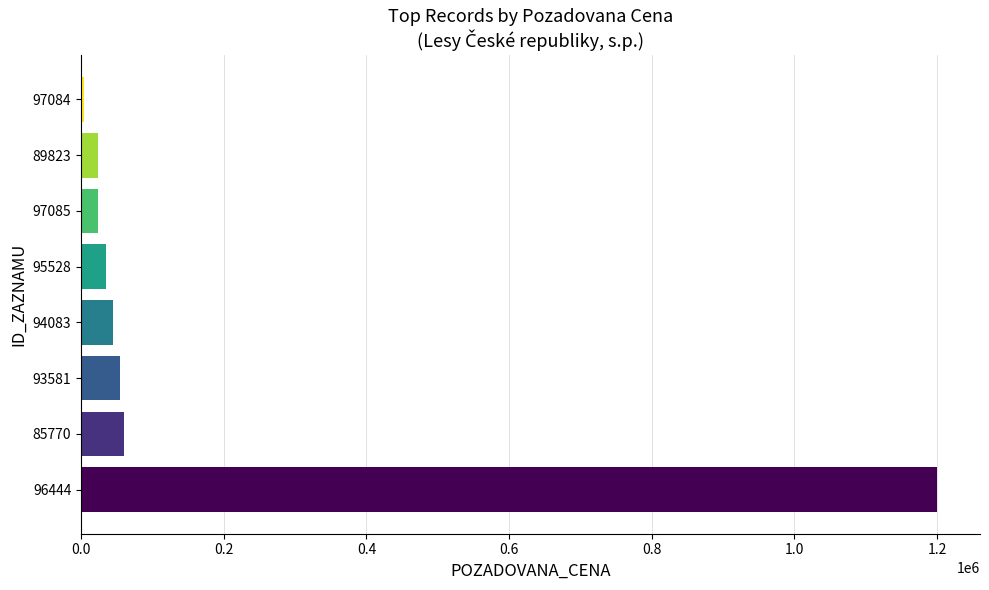

Which label corresponds to the largest value in the chart?

96444